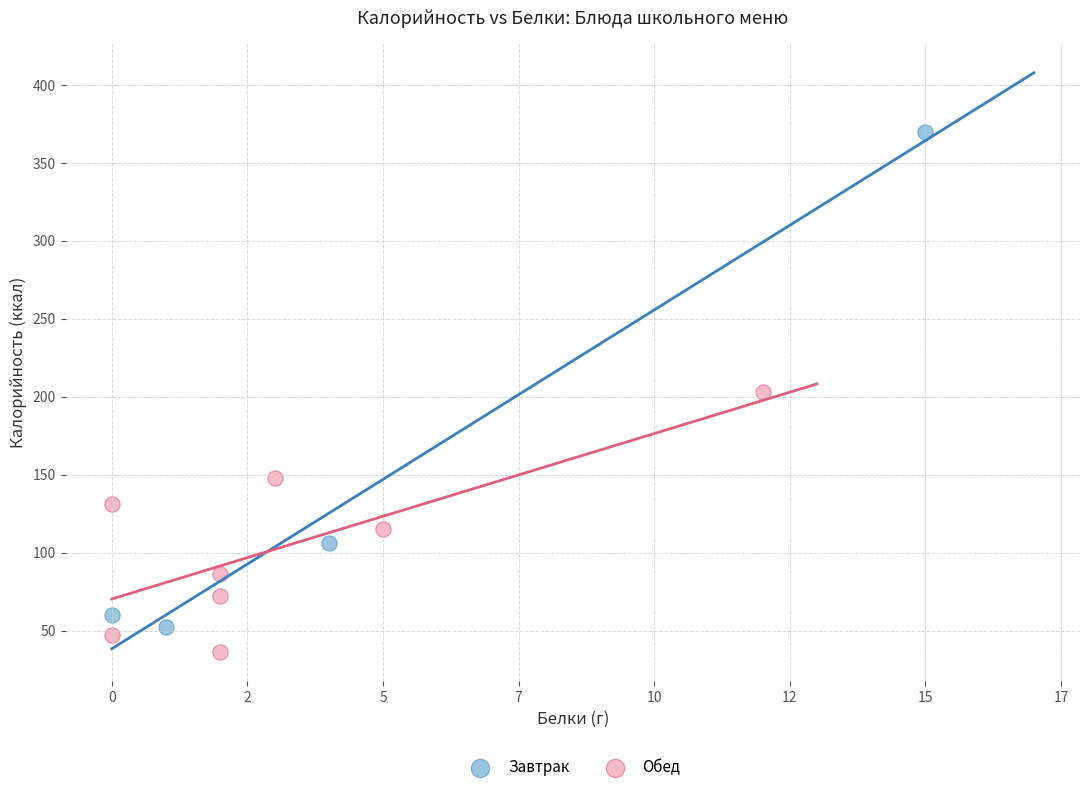

Which series reaches the maximum Y coordinate?

Завтрак